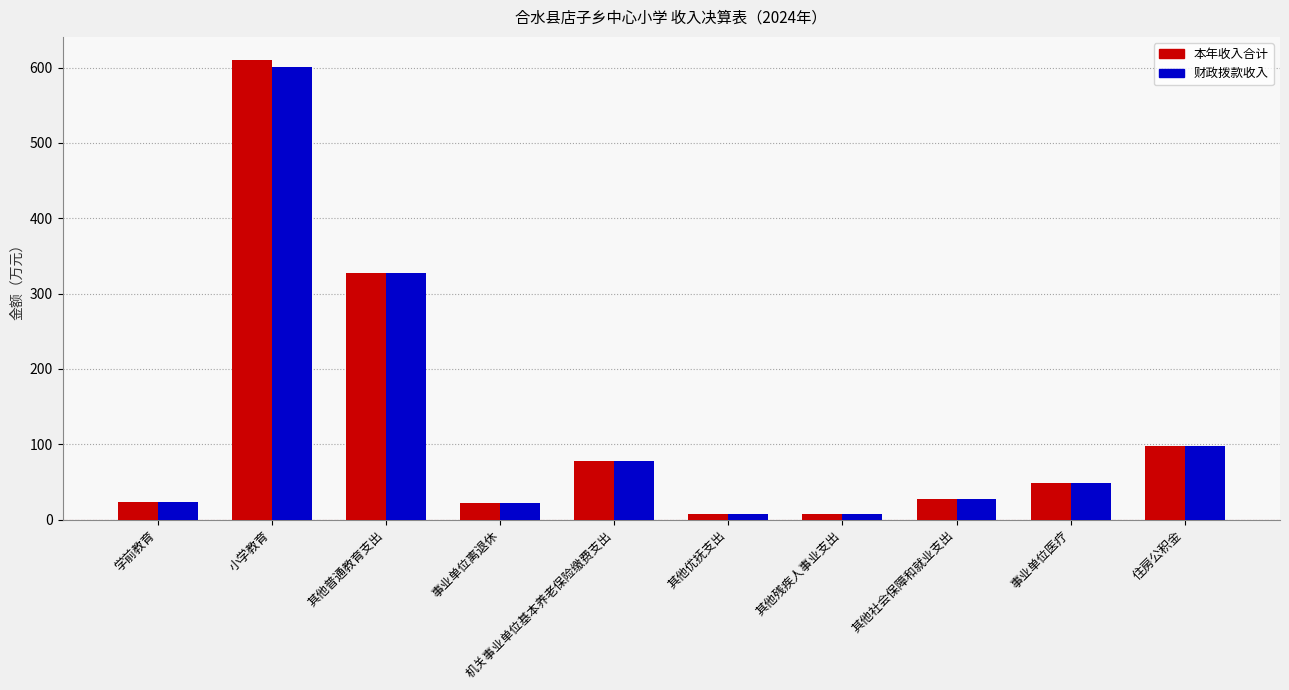

Which label corresponds to the largest value in the chart?

小学教育